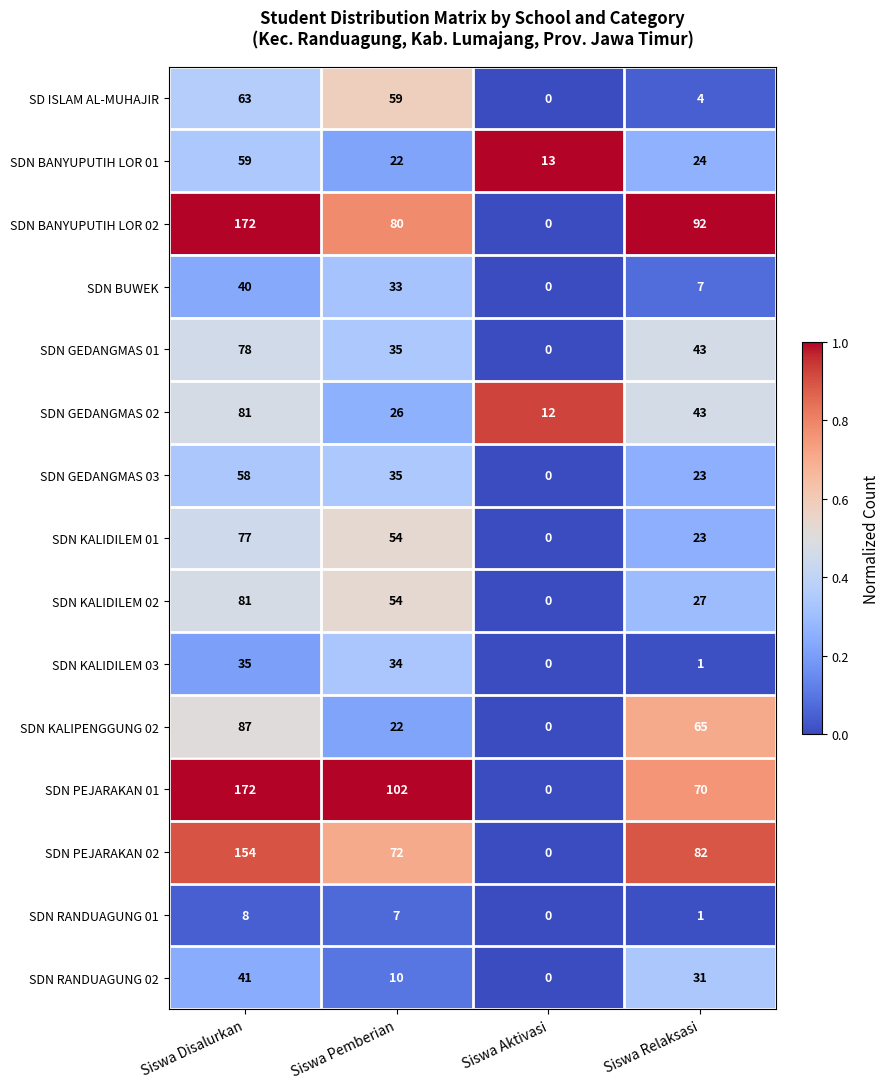

At which category does the chart reach its minimum across all series?

Siswa Aktivasi